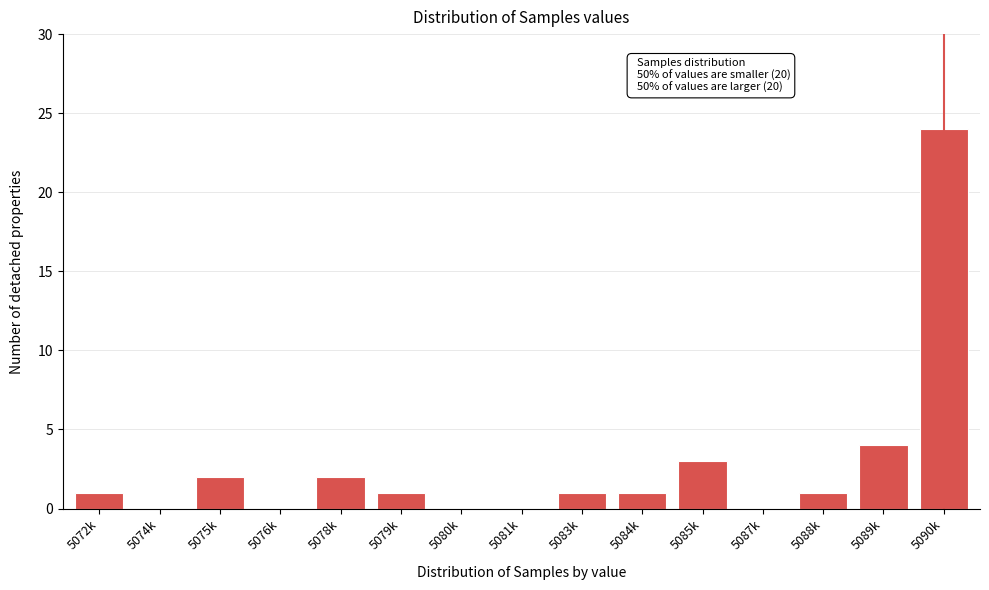

Reading left to right, transcribe all the data shown in this chart.

5072k=1	5074k=0	5075k=2	5076k=0	5078k=2	5079k=1	5080k=0	5081k=0	5083k=1	5084k=1	5085k=3	5087k=0	5088k=1	5089k=4	5090k=24